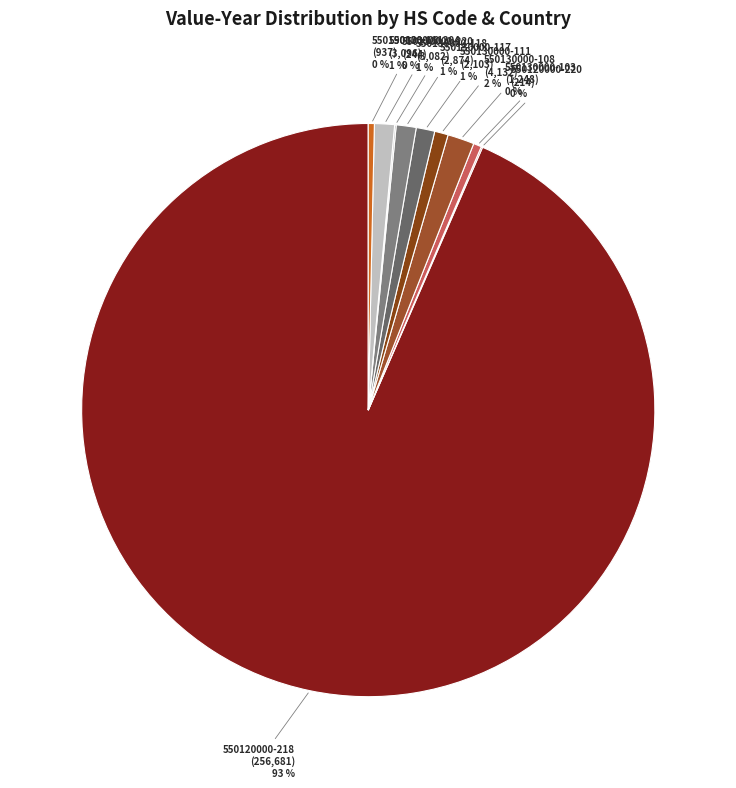

To the nearest percent, what percentage of the pie is 550130000-108?

2%